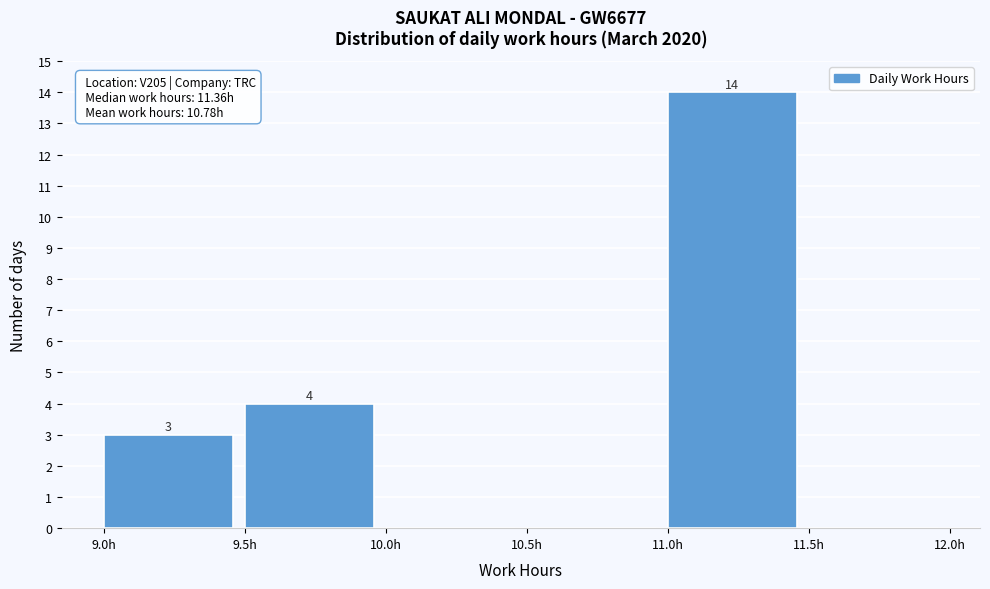

Which range on the x-axis has the tallest bar?

11.0 to 11.5